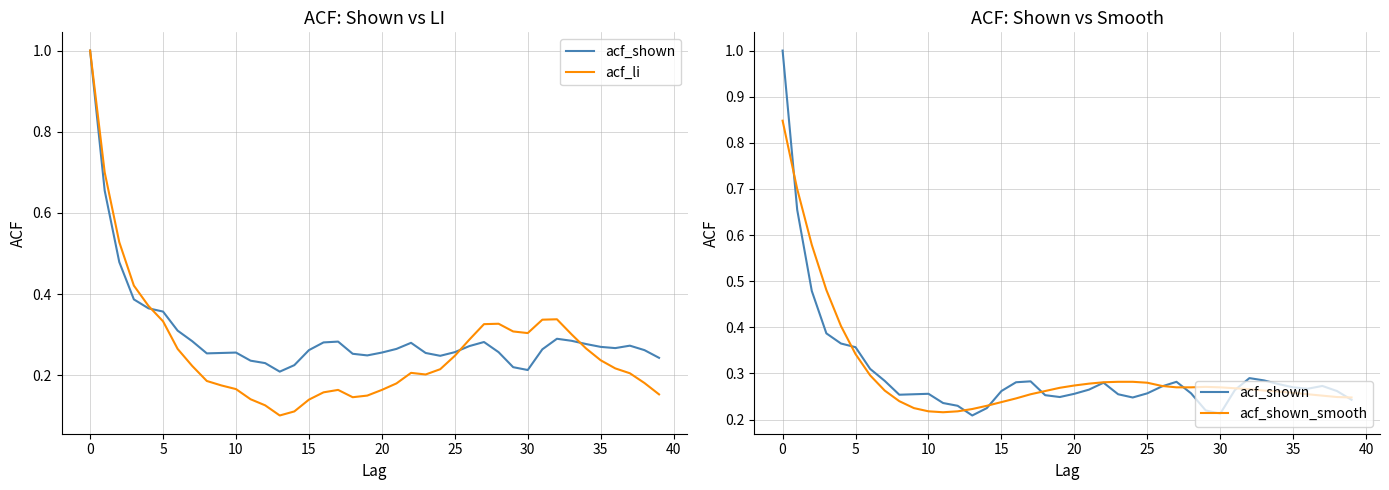

The value of acf_shown_smooth at 19 is 0.1. True or false?

False